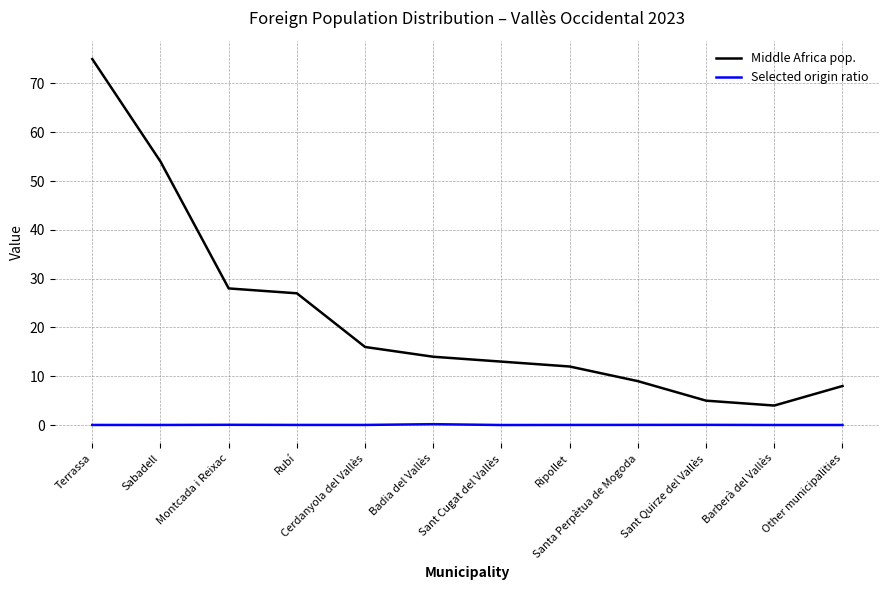

Is this an area chart (filled region under the line)?

No